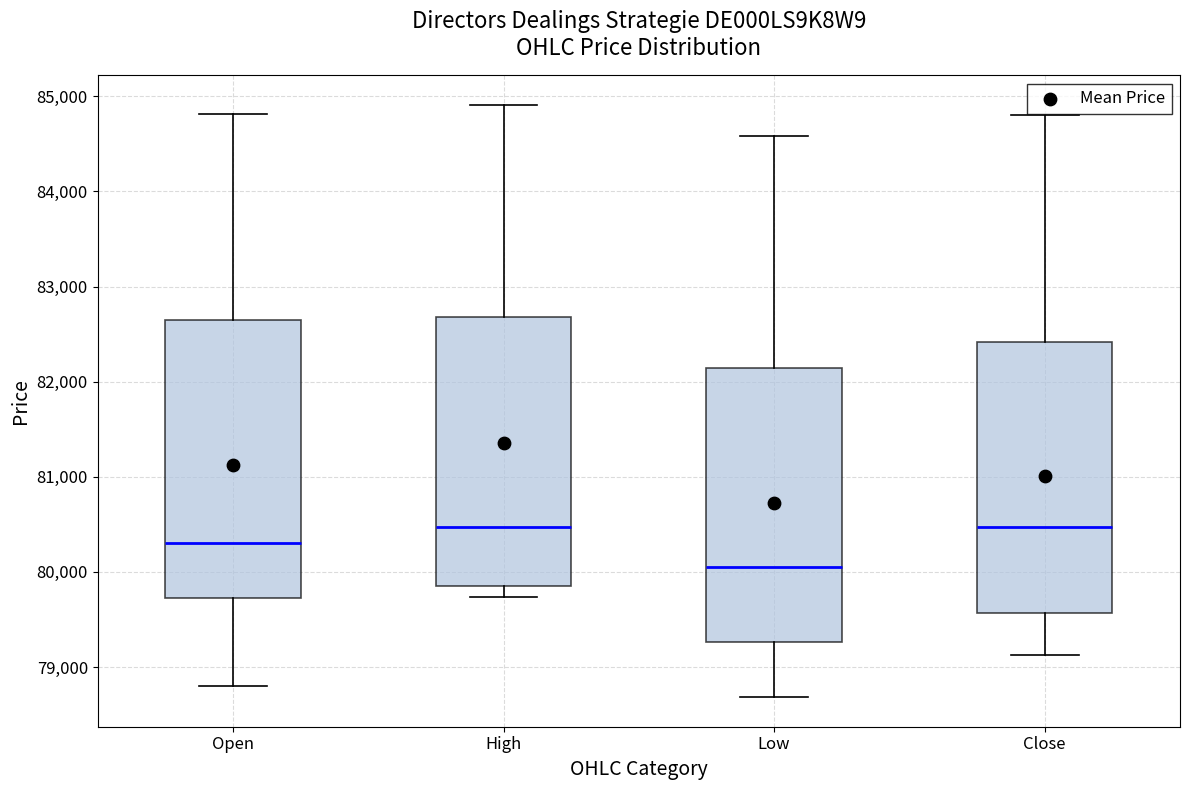

Reading left to right, transcribe this box plot: for each box, give where its median line is, the range the box spans, and where its two whiskers end, as read against the y-axis. The values are not printed on the chart, so give them approximately, as read against the axis.

Open: median 80300, box 79700 to 82700, whiskers 78800 to 84800
High: median 80500, box 79800 to 82700, whiskers 79700 to 84900
Low: median 80000, box 79300 to 82100, whiskers 78700 to 84600
Close: median 80500, box 79600 to 82400, whiskers 79100 to 84800